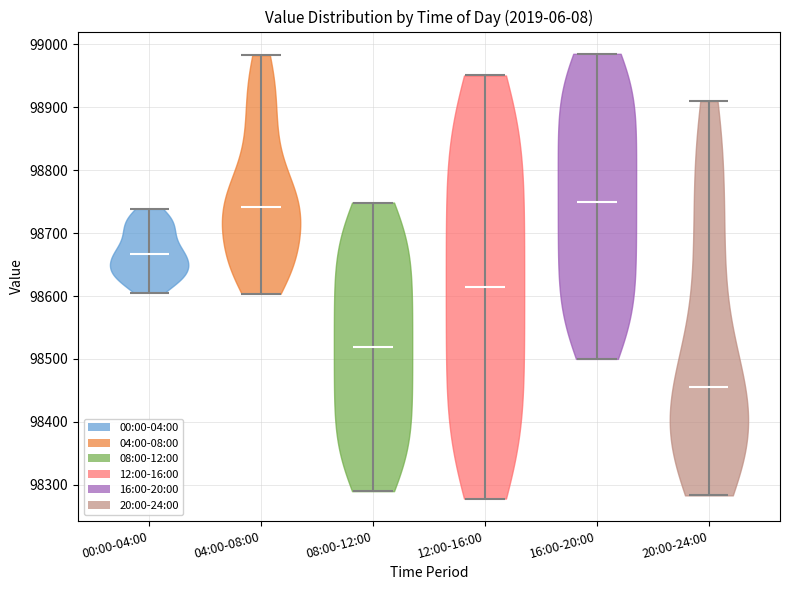

What is the lowest point the violin for 04:00-08:00 reaches on the y-axis? The values are not printed on the chart, so give them approximately, as read against the axis.

98600